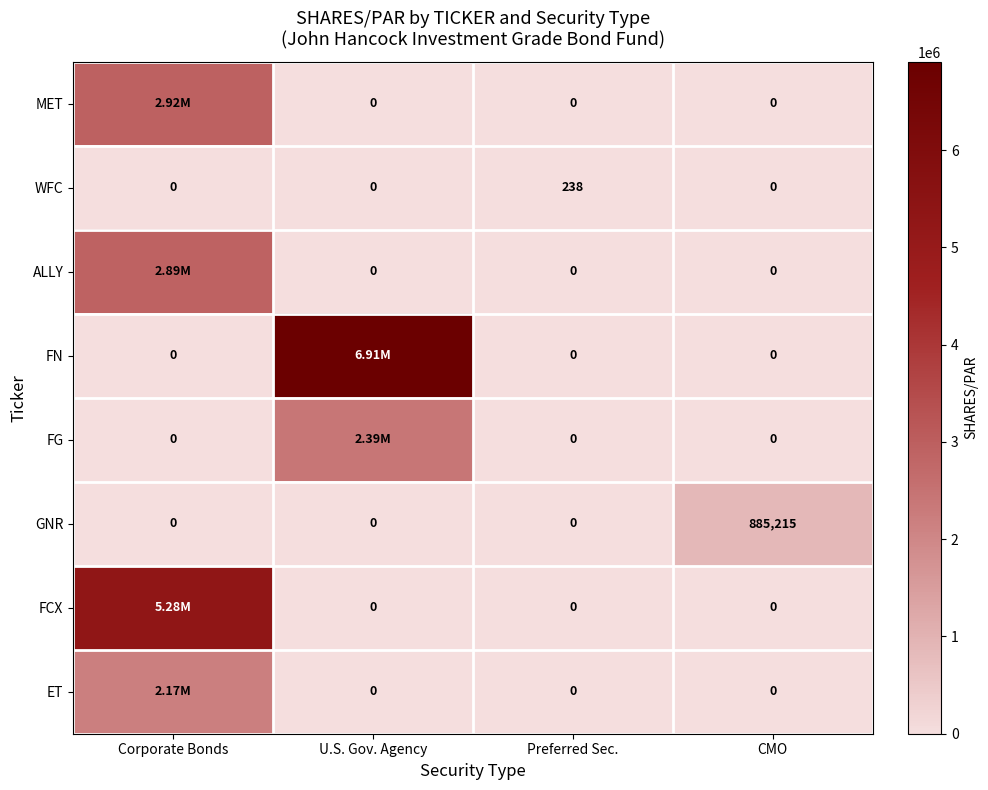

What is the difference between the maximum and minimum values in the GNR series?

885215